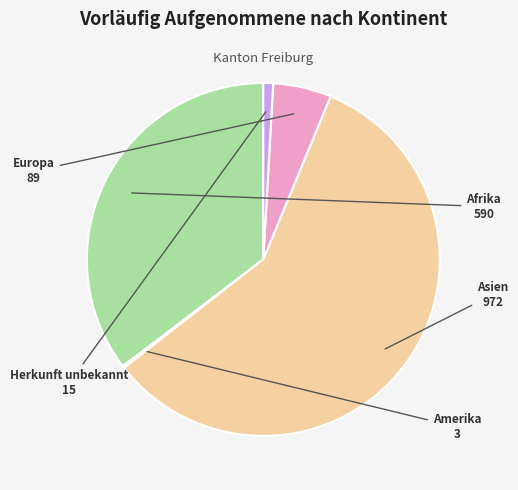

Between Asien and Herkunft unbekannt, which is larger?

Asien